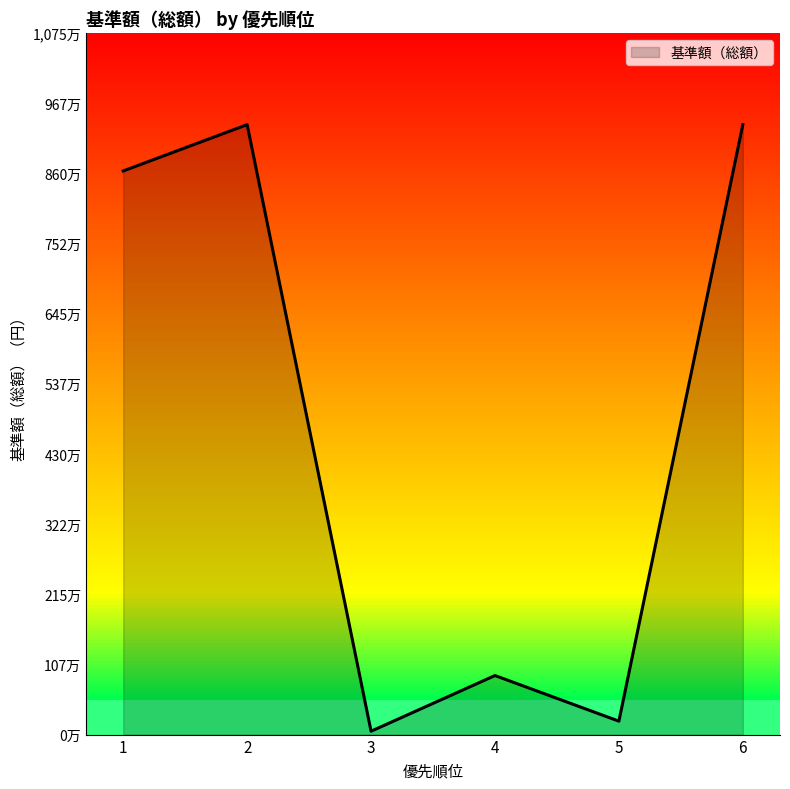

What is the value of the 2nd point from the left?

9350000